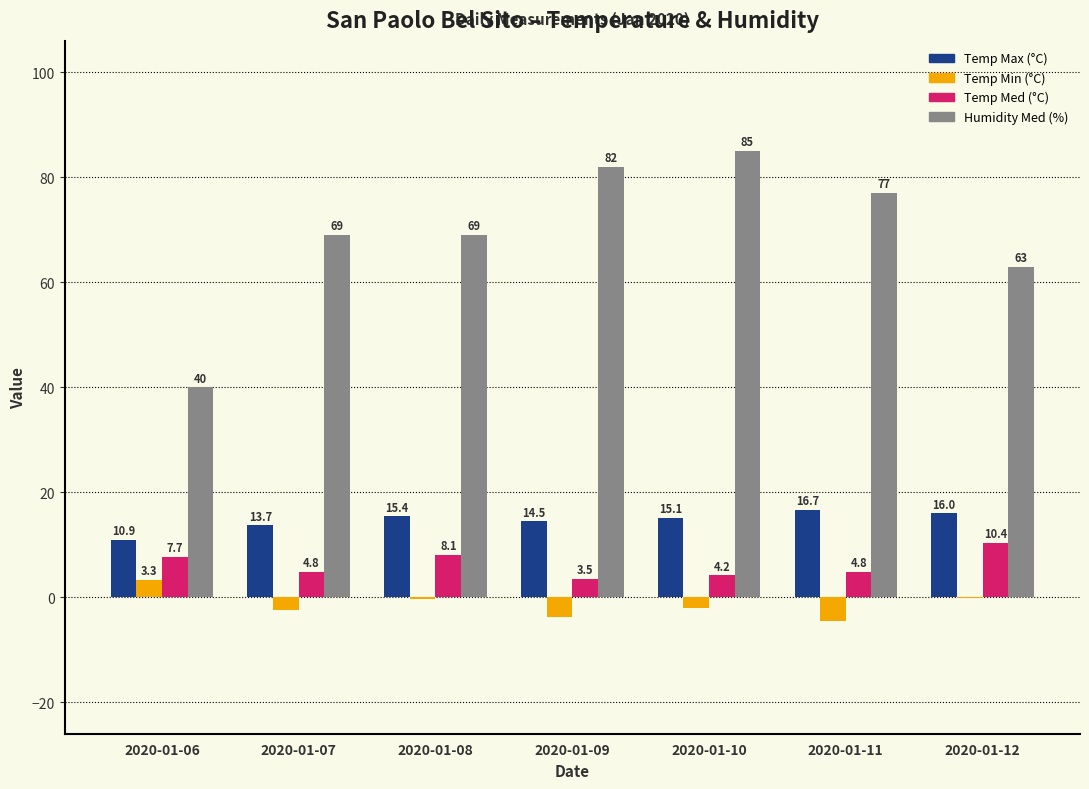

Which category has the highest value in the Temp Med (°C) series?

2020-01-12